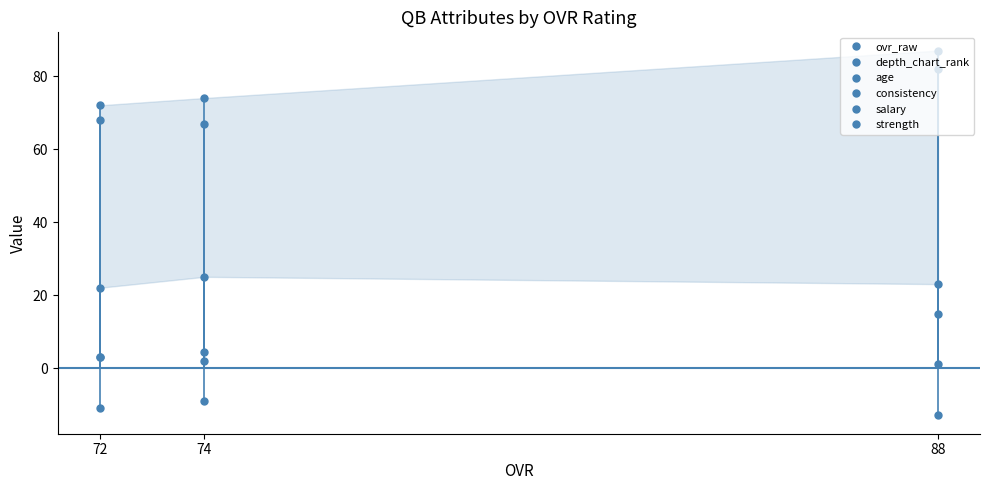

Reading right to left, list all the values displayed in this chart.

ovr_raw: 68.0	74.0	87.0
depth_chart_rank: 3.0	2.0	1.0
age: 22.0	25.0	23.0
consistency: -11.0	-9.0	-13.0
salary: 3.0	4.3	14.7
strength: 72.0	67.0	82.0